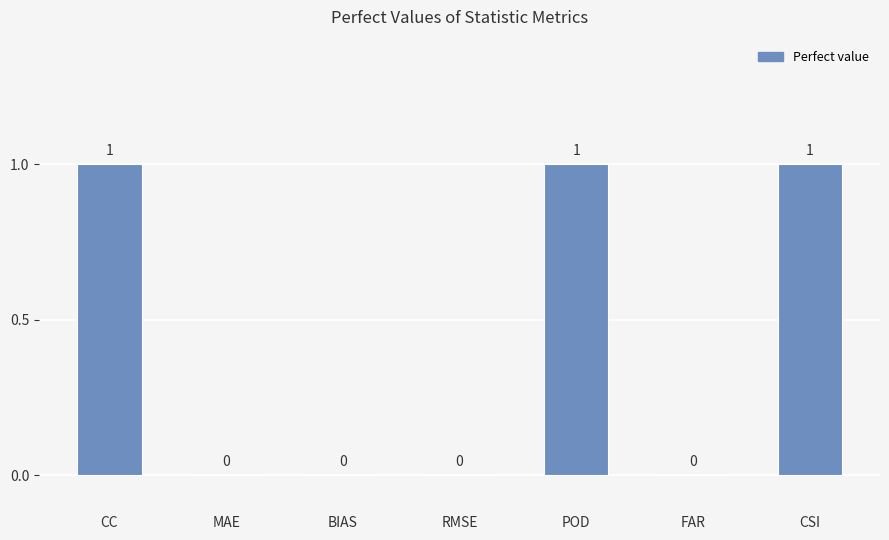

The chart shows a value of 2 at CC. True or false?

False